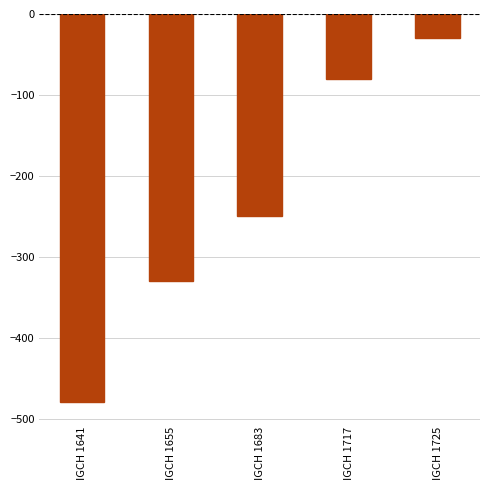

What is the difference between the values at IGCH 1655 and IGCH 1717?

250